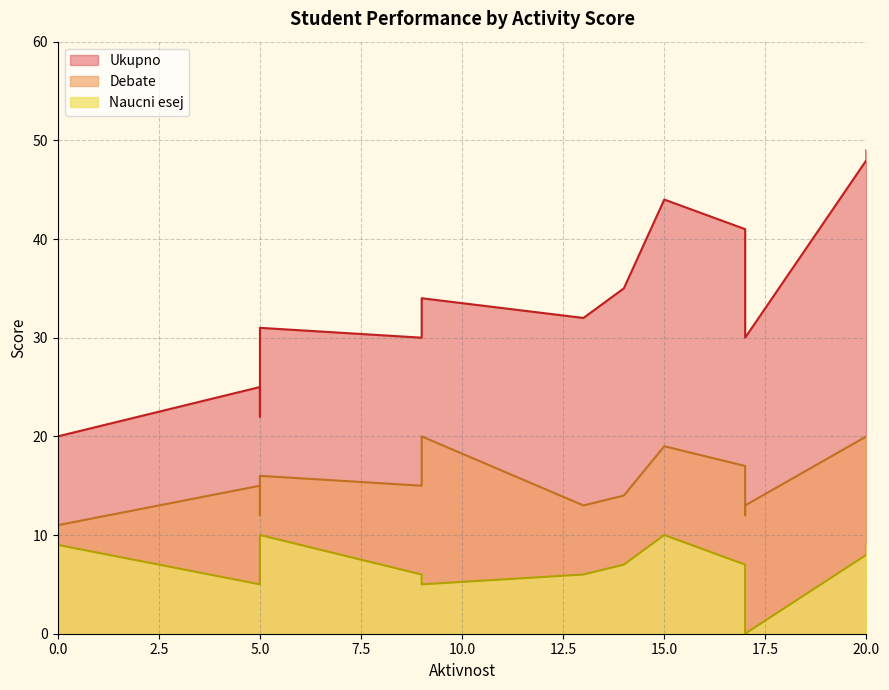

What is the difference between the highest and lowest values at 17?

34